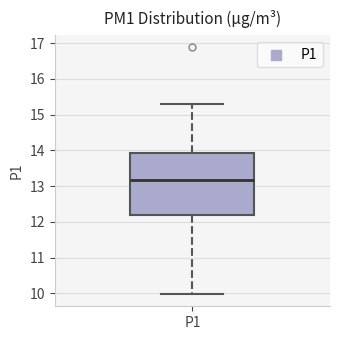

Where does the median line of the box for P1 sit on the y-axis? The values are not printed on the chart, so give them approximately, as read against the axis.

13.2